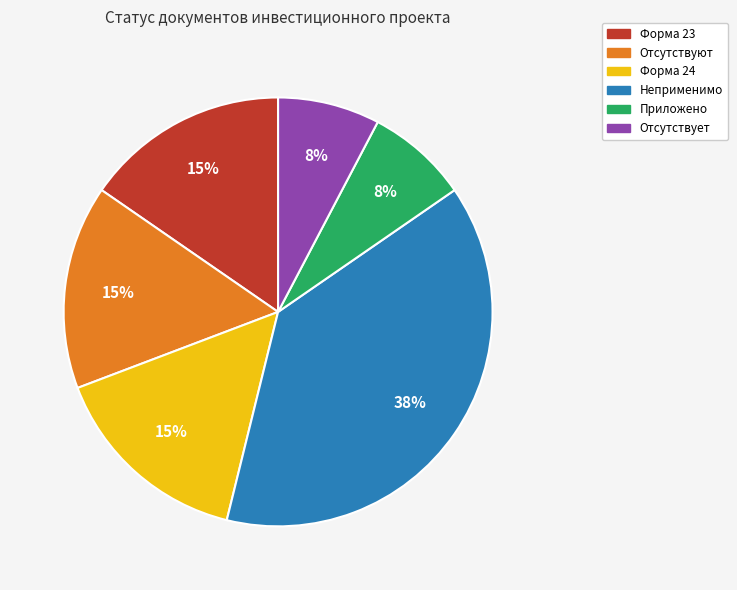

Does any single category account for the majority?

No